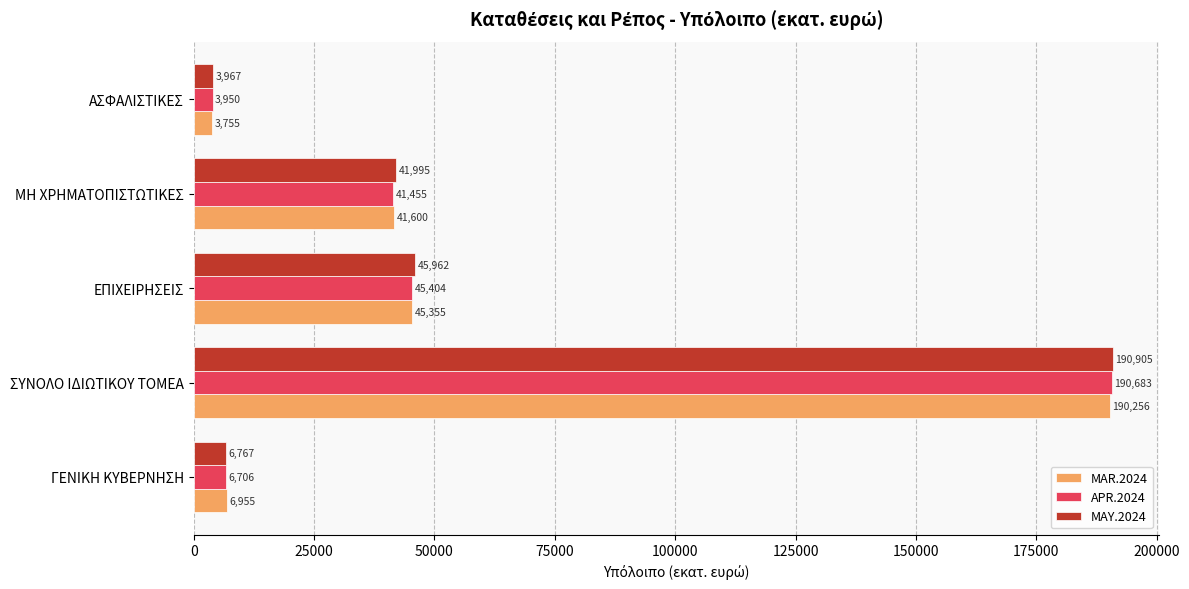

Rank the series by their maximum value, from highest to lowest.

MAY.2024, APR.2024, MAR.2024